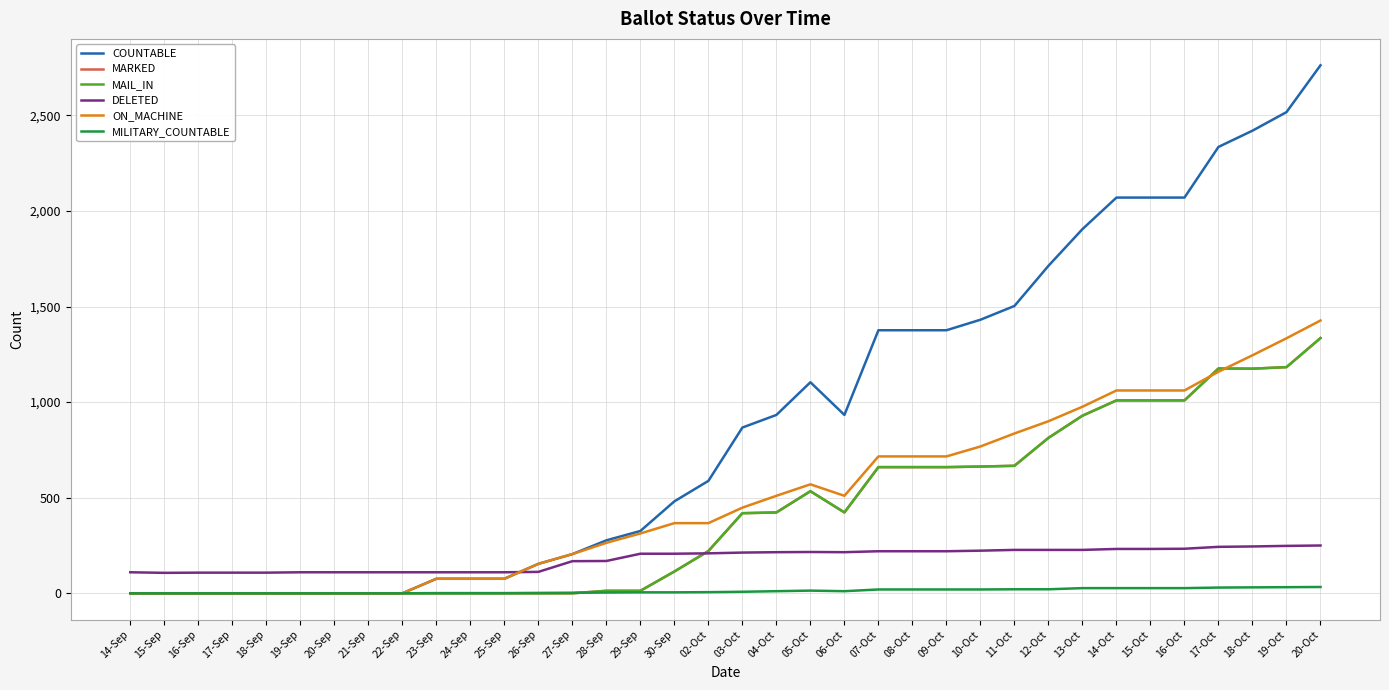

Reading left to right, extract all data points from this chart.

COUNTABLE: 0	0	0	0	0	0	0	0	0	76	76	76	154	205	277	326	481	588	867	933	1104	933	1376	1376	1376	1431	1503	1713	1905	2070	2070	2070	2335	2420	2517	2762
MARKED: 0	0	0	0	0	0	0	0	0	0	0	0	0	0	13	13	114	221	419	423	534	423	660	660	660	663	667	813	929	1009	1009	1009	1176	1175	1183	1335
MAIL_IN: 0	0	0	0	0	0	0	0	0	0	0	0	0	0	13	13	114	221	419	423	534	423	660	660	660	663	667	813	929	1009	1009	1009	1176	1175	1183	1335
DELETED: 110	107	108	108	108	110	110	110	110	110	110	110	112	168	169	207	207	209	213	215	216	215	220	220	220	223	227	227	227	232	232	233	243	245	248	250
ON_MACHINE: 0	0	0	0	0	0	0	0	0	76	76	76	154	205	264	313	367	367	448	510	570	510	716	716	716	768	836	900	976	1061	1061	1061	1159	1245	1334	1427
MILITARY_COUNTABLE: 0	0	0	0	0	0	0	0	0	1	1	1	2	3	4	5	5	6	8	11	14	11	20	20	20	20	21	21	27	27	27	27	30	31	32	33